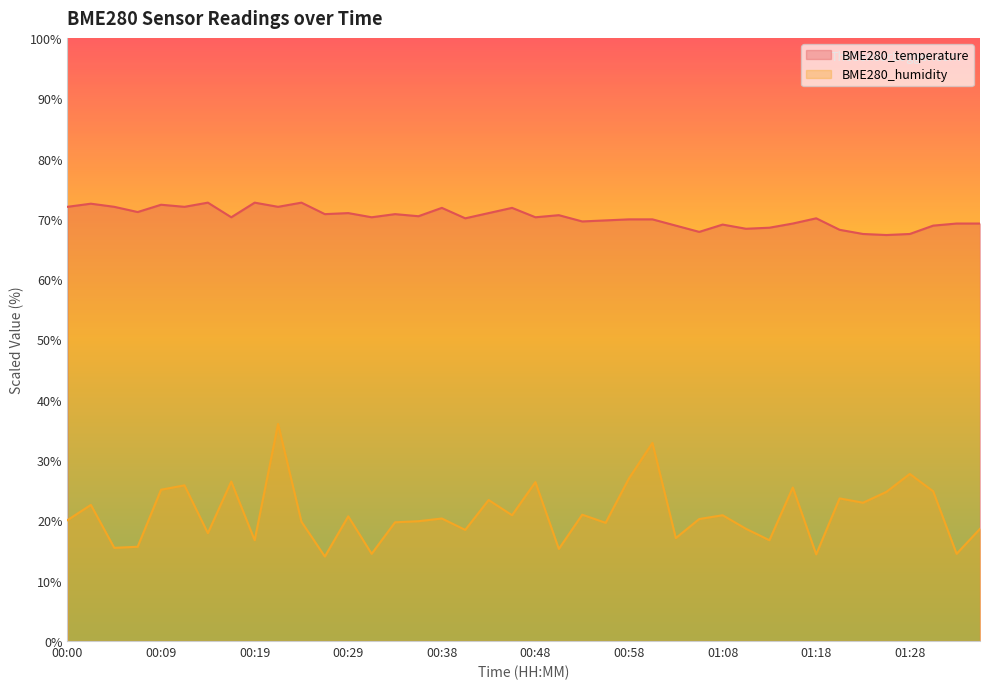

What is the difference between the highest and lowest values at 01:25?

42.6